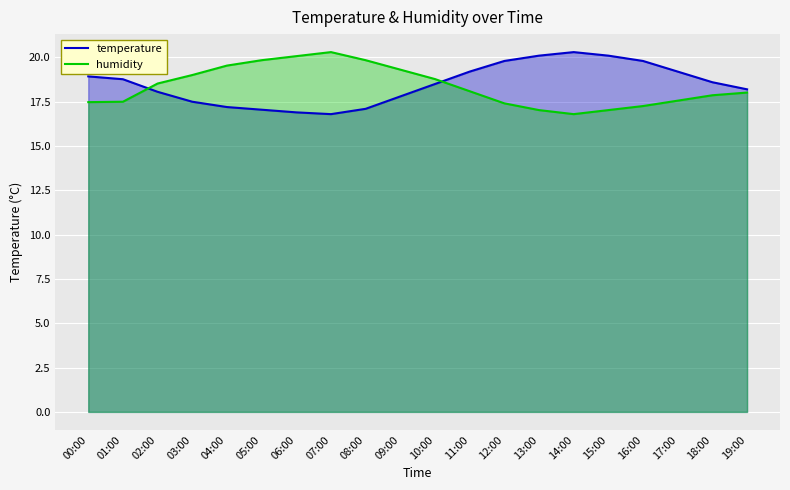

Reading left to right, what are all the values shown in this chart?

temperature: 18.9	18.8	18.1	17.5	17.2	17.1	16.9	16.8	17.1	17.8	18.5	19.2	19.8	20.1	20.3	20.1	19.8	19.2	18.6	18.2
humidity: 17.5	17.5	18.5	19.0	19.5	19.8	20.1	20.3	19.8	19.3	18.8	18.1	17.4	17.0	16.8	17.0	17.3	17.6	17.9	18.0